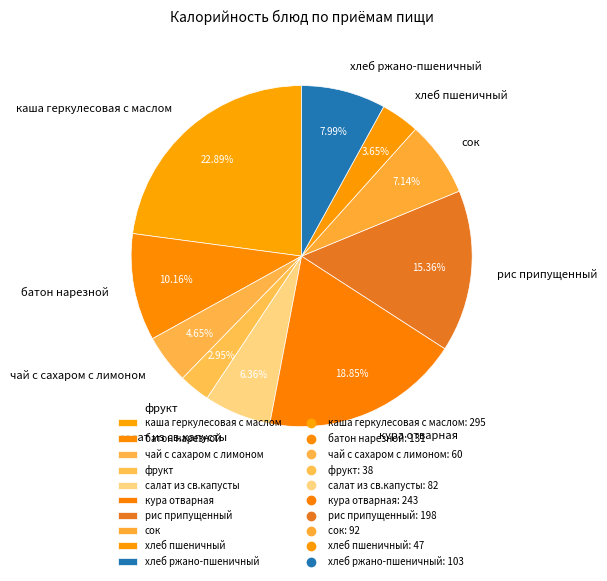

Rank the categories by value from lowest to highest.

фрукт, хлеб пшеничный, чай с сахаром с лимоном, салат из св.капусты, сок, хлеб ржано-пшеничный, батон нарезной, рис припущенный, кура отварная, каша геркулесовая с маслом